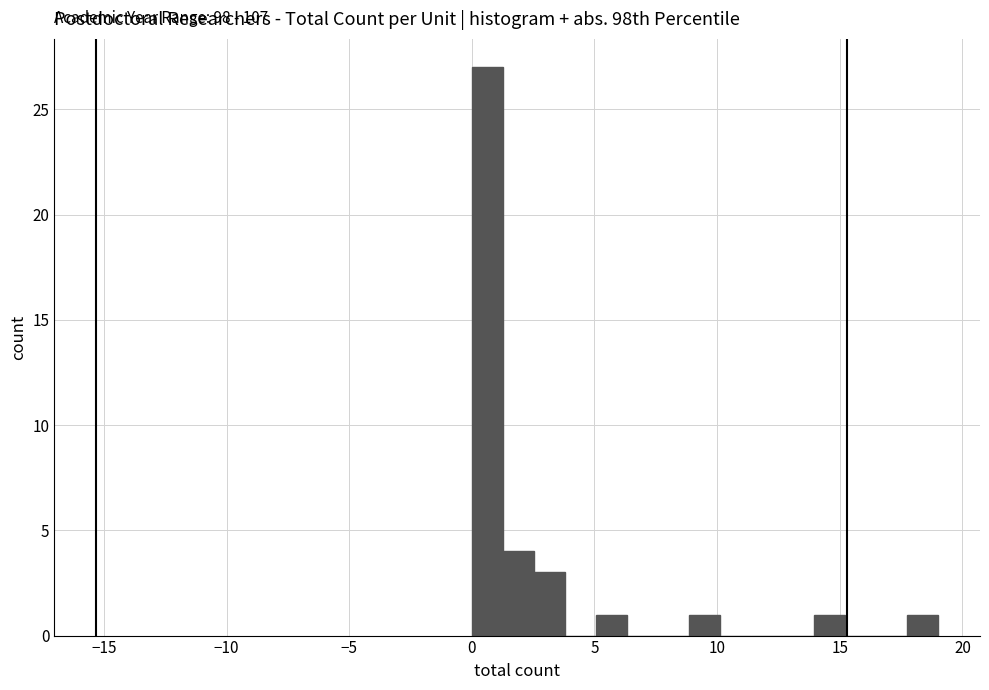

Read against the x-axis, roughly where is the centre of the tallest bar?

0.5